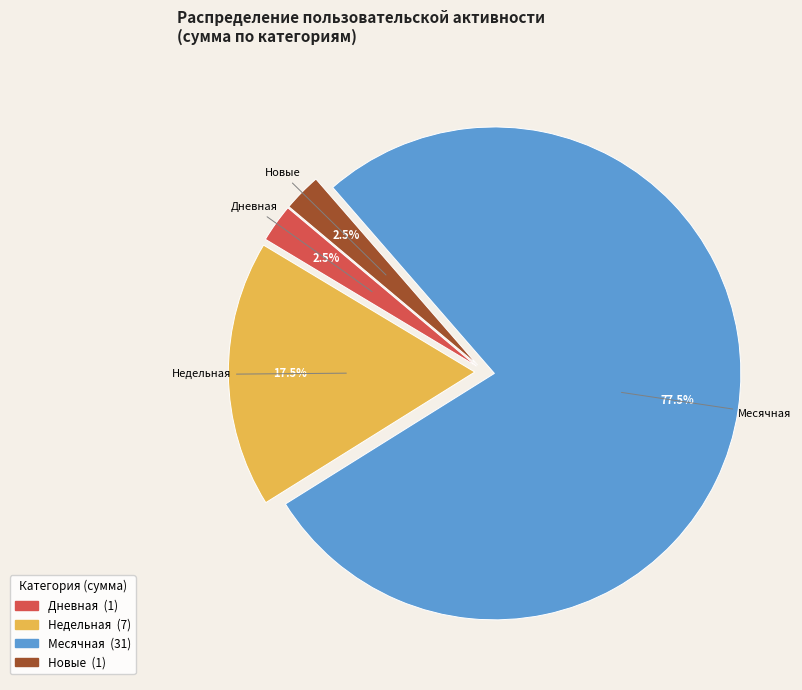

To the nearest percent, what is the average slice percentage?

25%